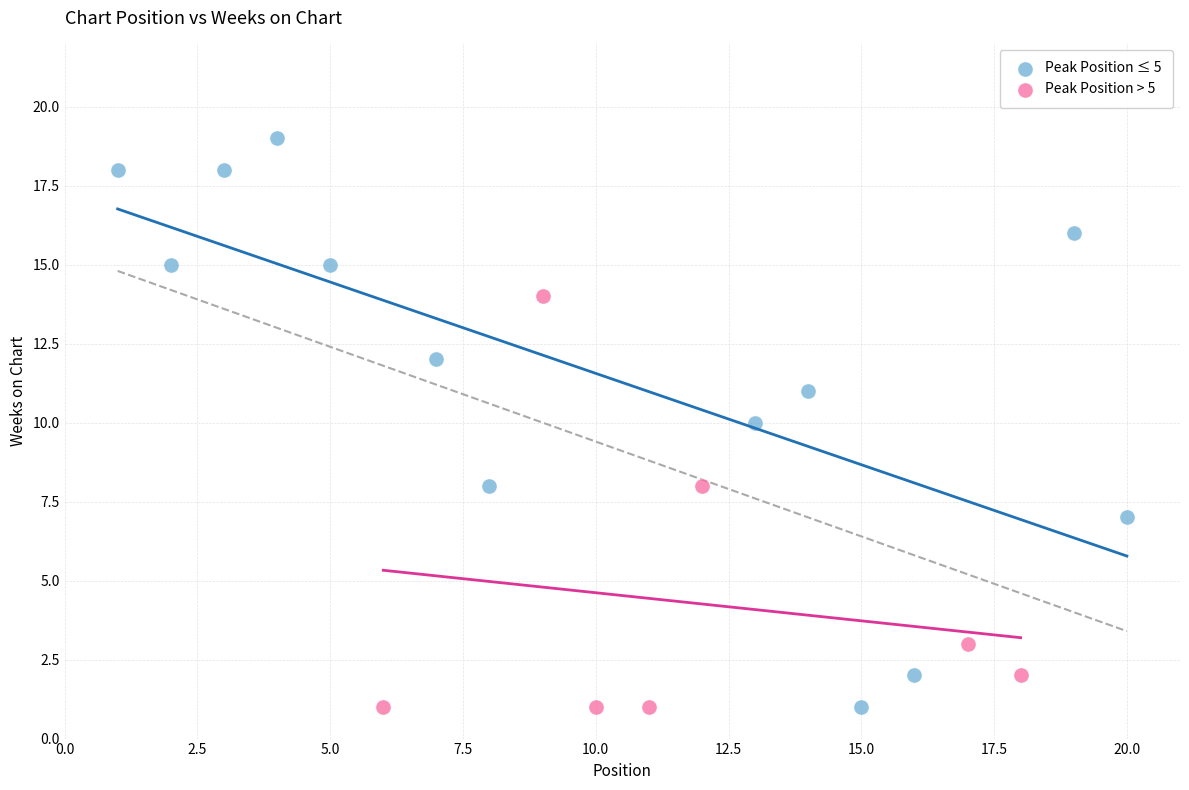

Which series has the largest Y range (max minus min)?

Peak Position ≤ 5